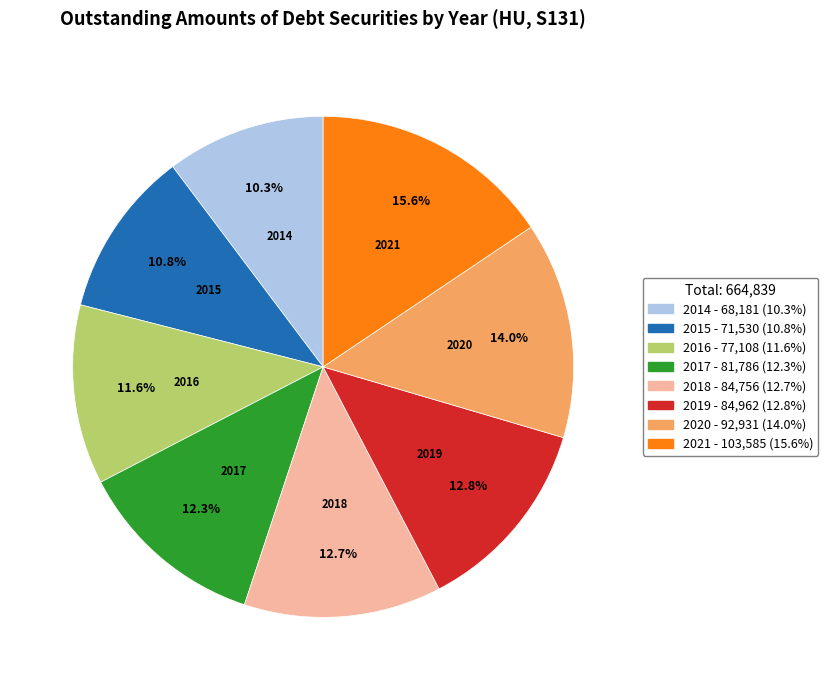

Between 2014 and 2016, which is larger?

2016